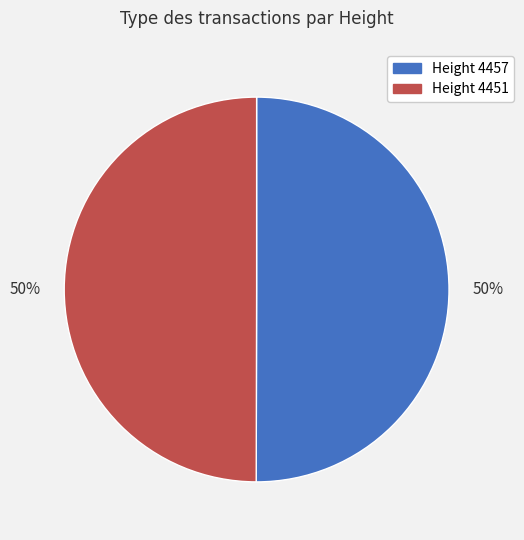

To the nearest percent, what is the average slice percentage?

50%